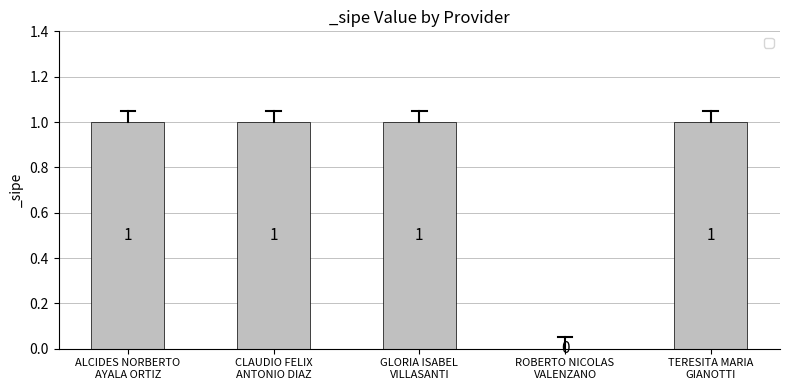

Count the number of data series in this chart.

1